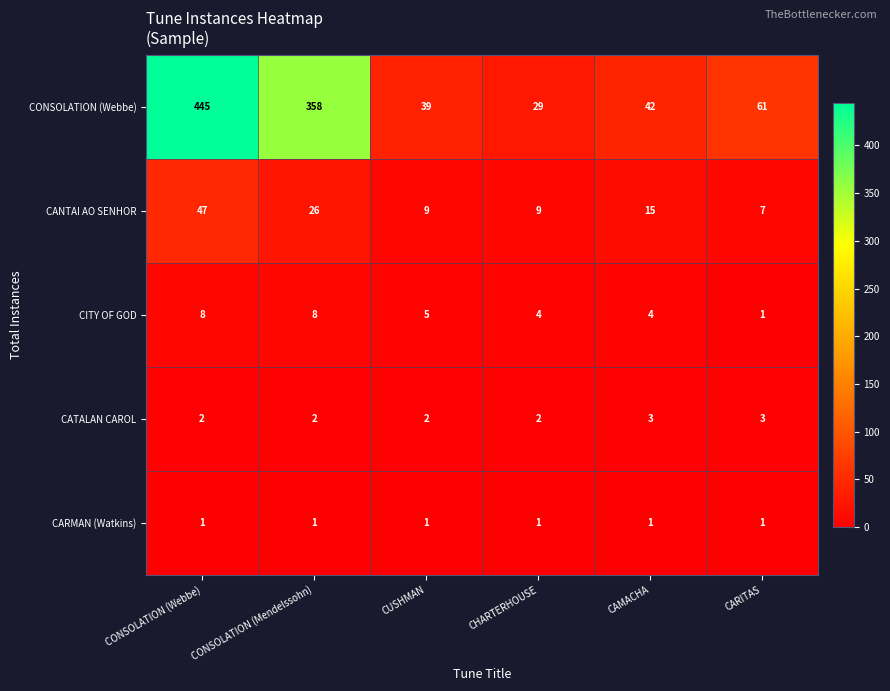

True or false: CANTAI AO SENHOR has a value of 10 at CARITAS.

False